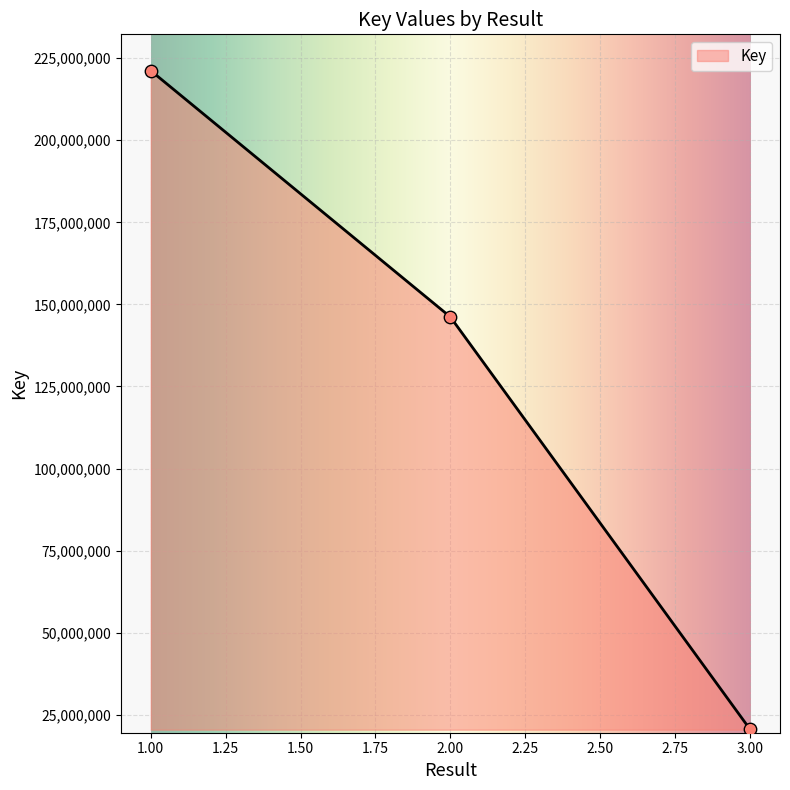

Approximately how many times larger is the value at 1 compared to 3?

10.8